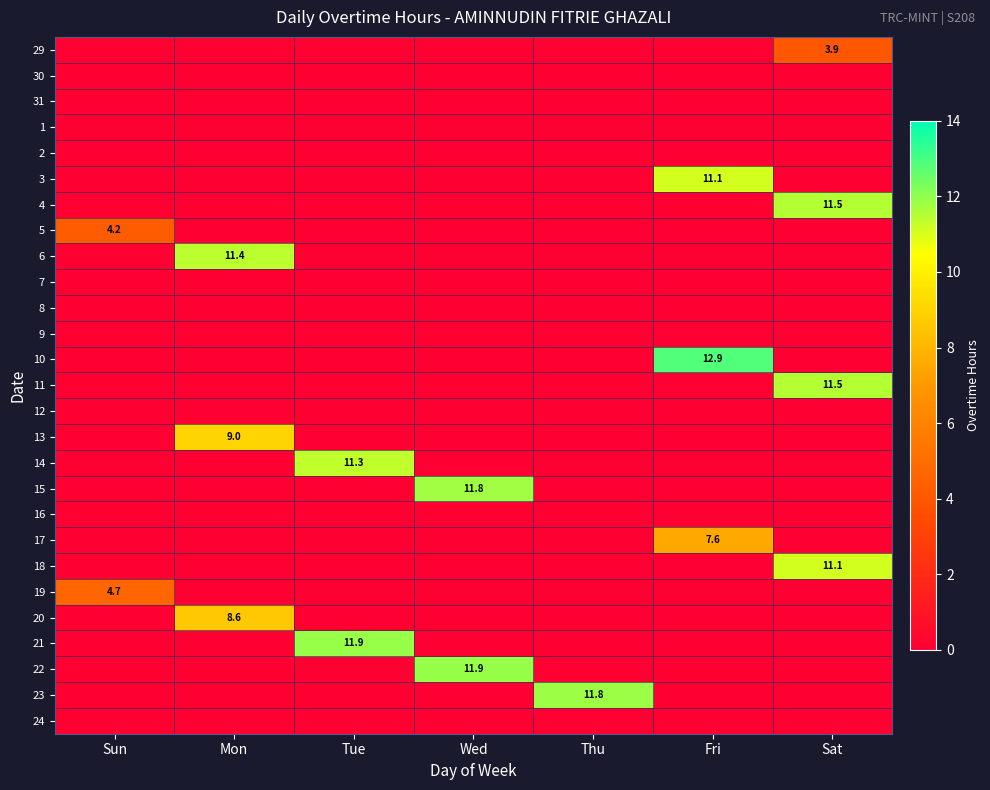

The 4 series shows 3.4 at Sat. True or false?

False